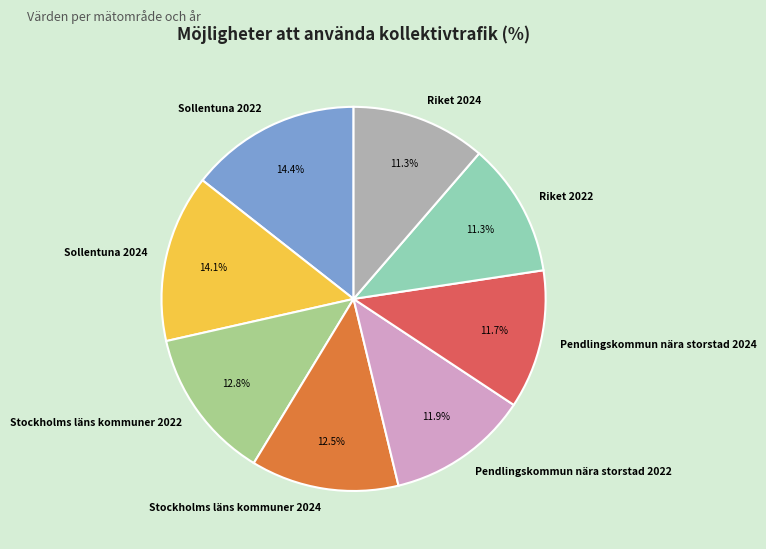

What percentage do Sollentuna 2022 and Riket 2022 together represent?

25.7%